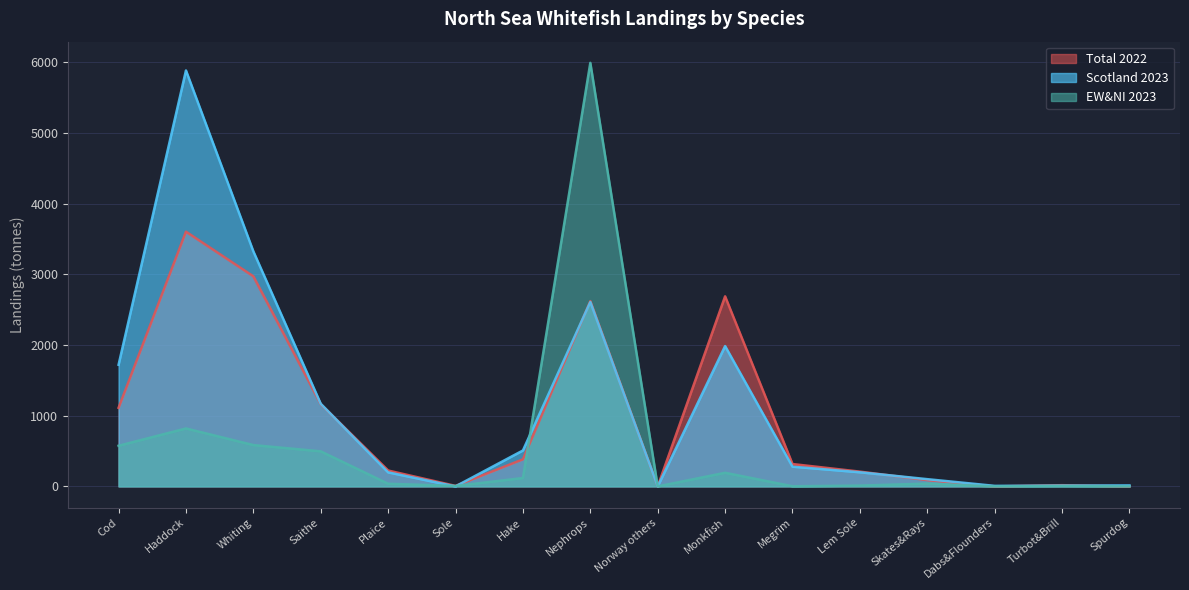

What is the total value across all series at Megrim?

597.2